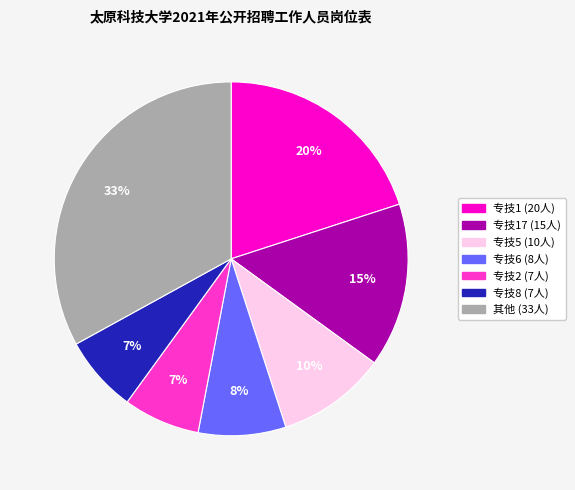

How many segments does this pie chart have?

7